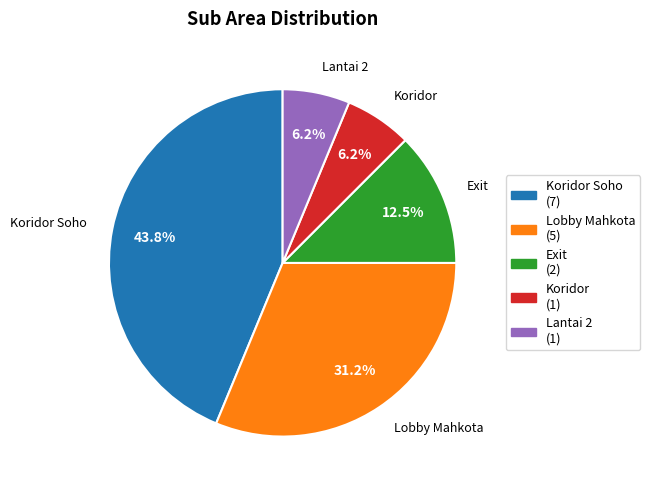

Does Koridor Soho represent more than half of the total?

No